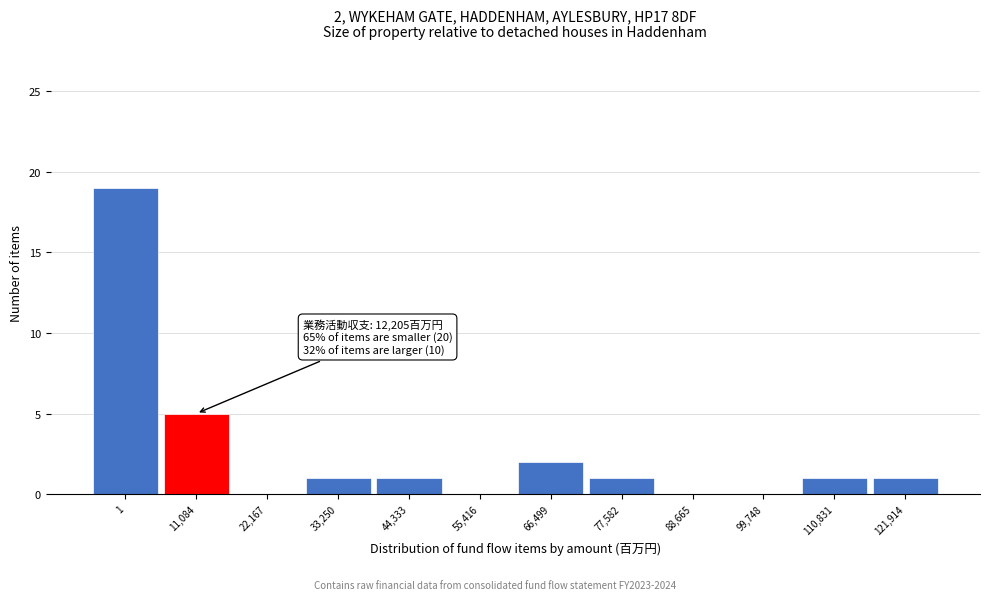

Reading right to left, extract all data points from this chart.

121,914=1	110,831=1	99,748=0	88,665=0	77,582=1	66,499=2	55,416=0	44,333=1	33,250=1	22,167=0	11,084=5	1=19